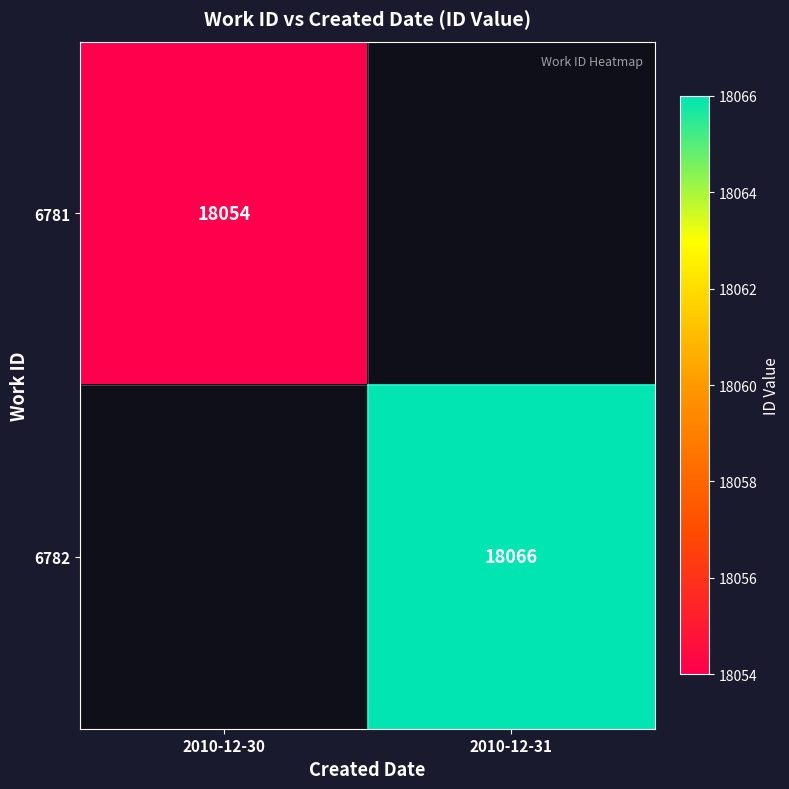

What is the minimum value shown in the chart?

18054.0